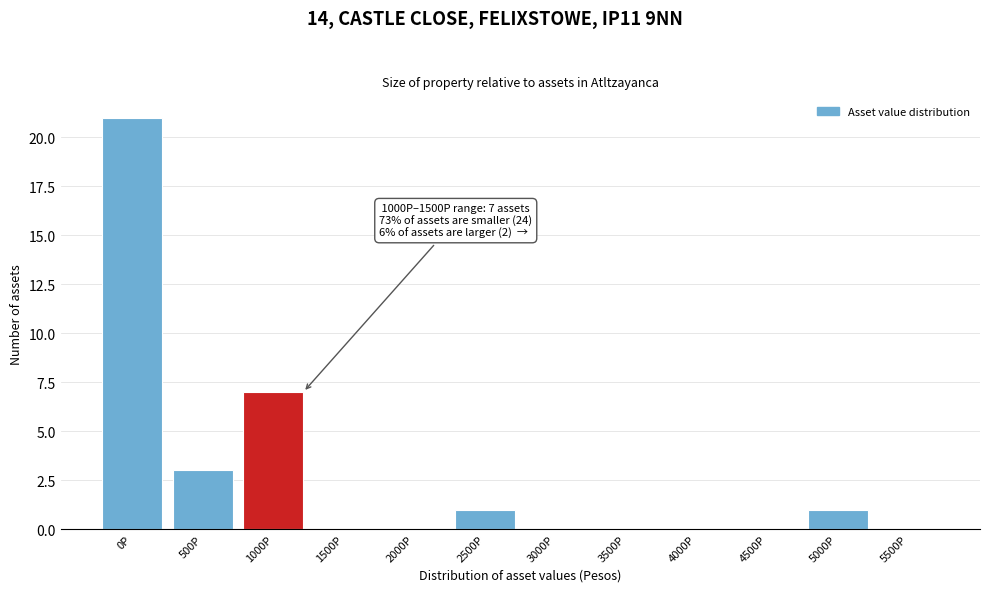

Reading right to left, transcribe all the data shown in this chart.

5500P=0	5000P=1	4500P=0	4000P=0	3500P=0	3000P=0	2500P=1	2000P=0	1500P=0	1000P=7	500P=3	0P=21